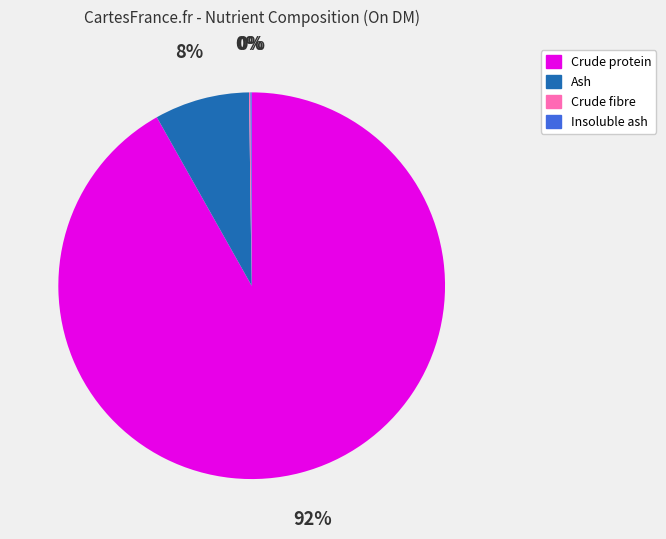

Does any single category account for the majority?

Yes